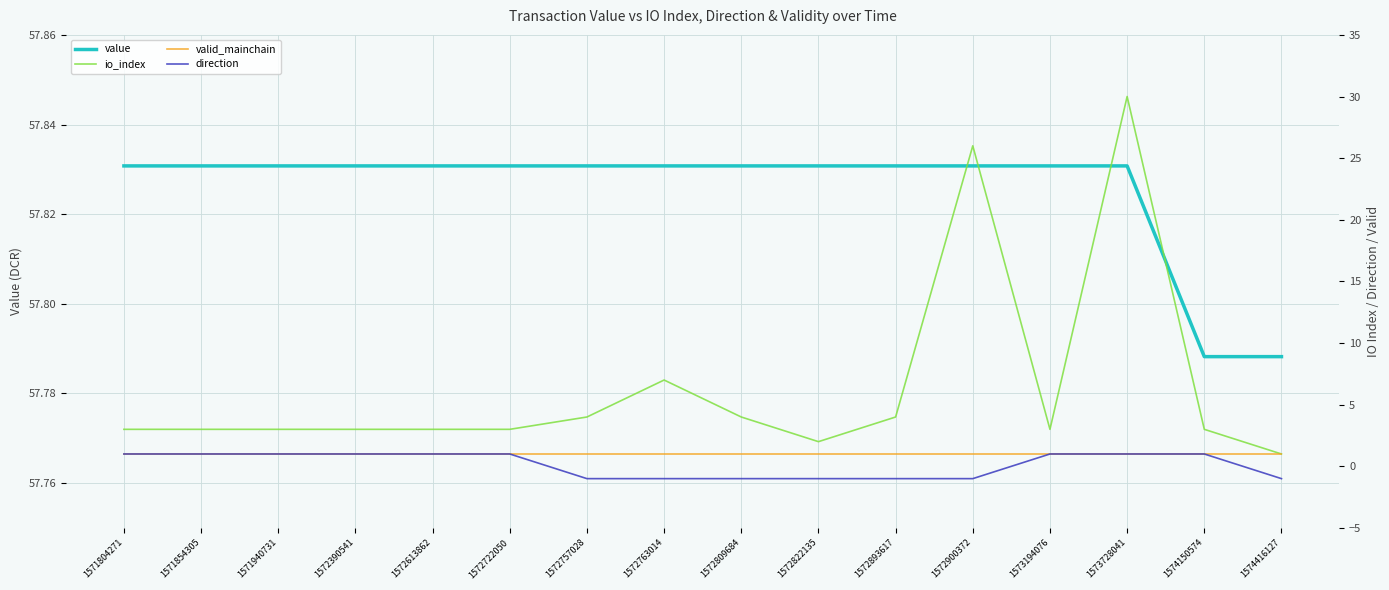

The io_index series shows 4.6 at 1572390541. True or false?

False